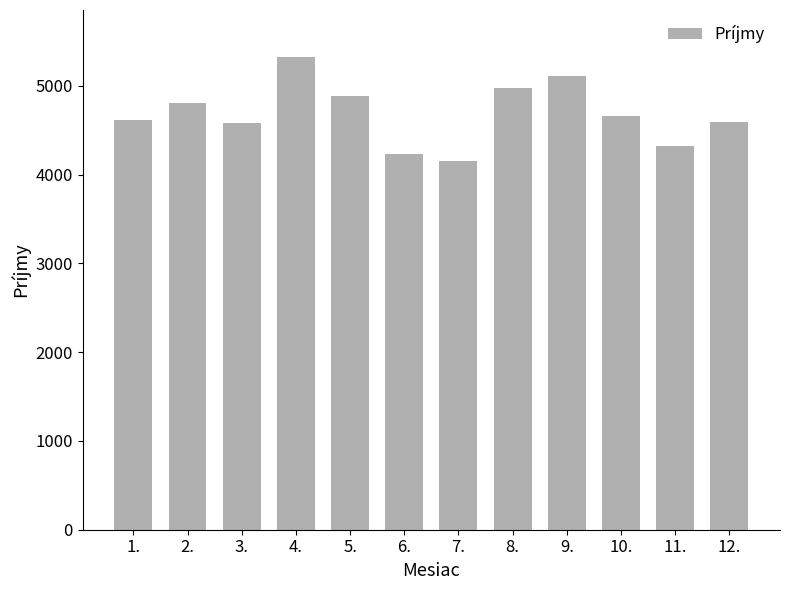

The chart shows a value of 4657 at 10.. True or false?

True